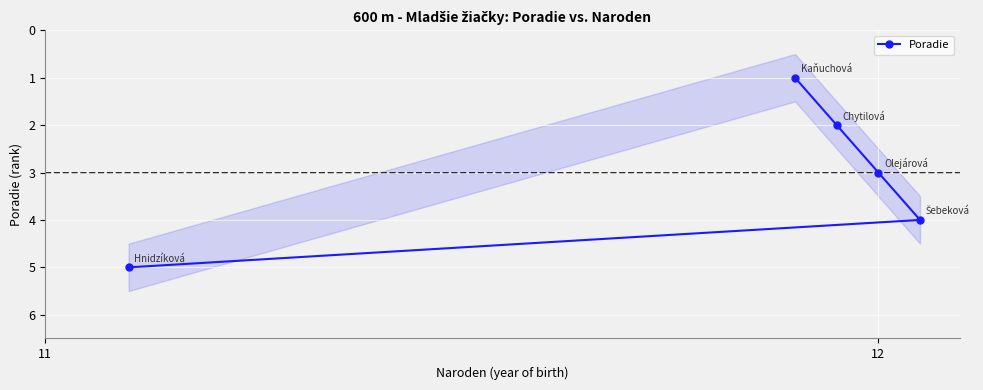

Count the values in the range 2 to 4.

3